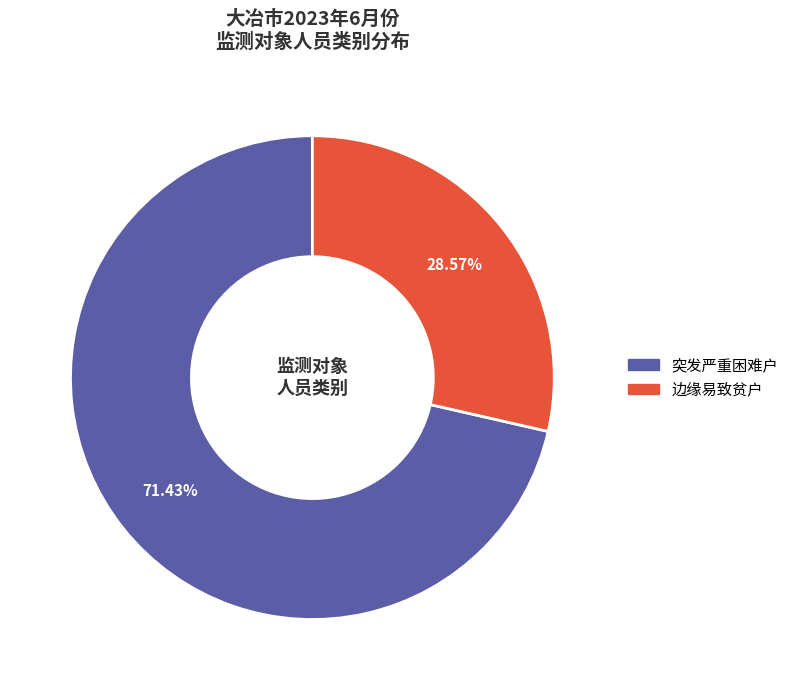

Which has a higher value, 边缘易致贫户 or 突发严重困难户?

突发严重困难户